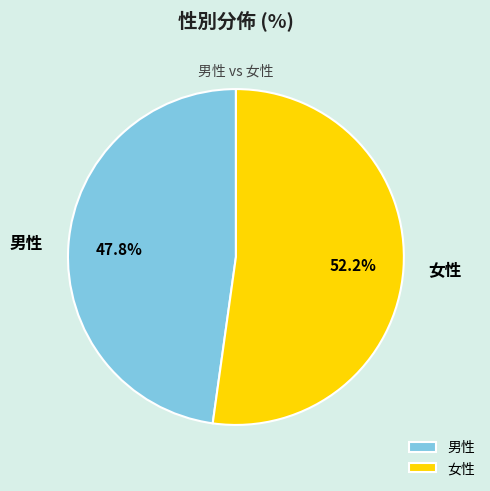

Rank the categories by value from lowest to highest.

男性, 女性